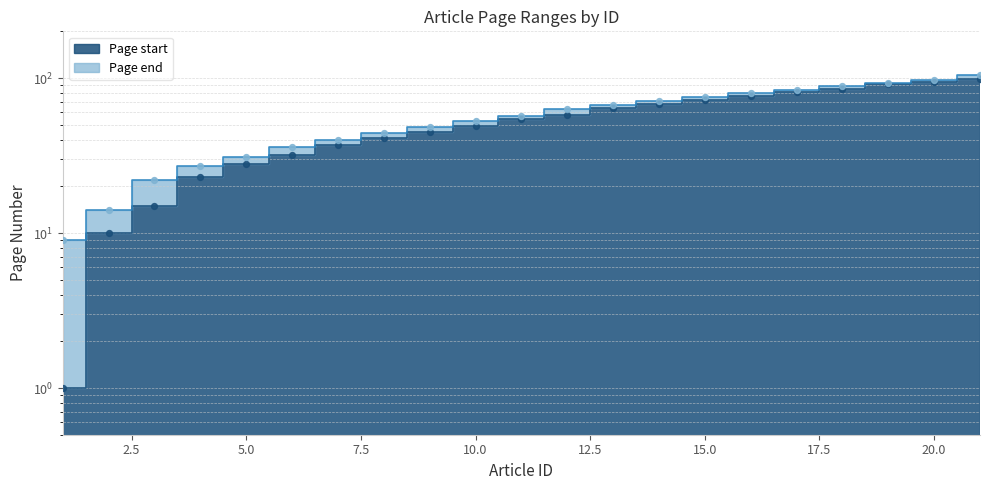

Which series has the largest total across all categories?

Page end